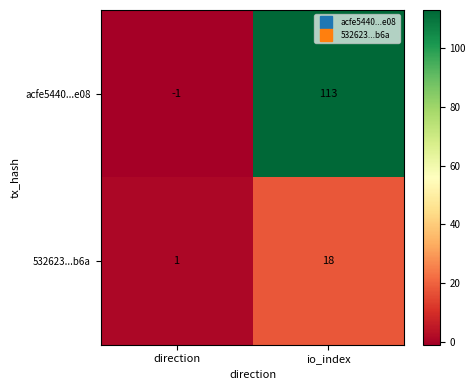

How many distinct data groups are displayed?

2